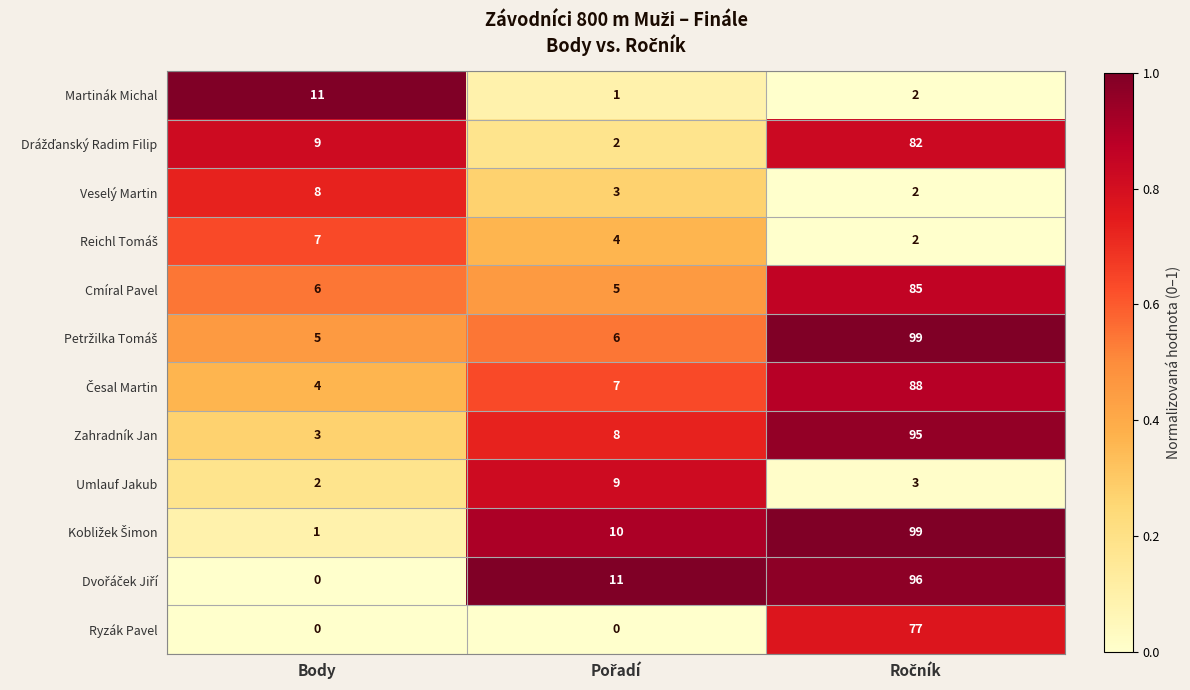

The value of Cmíral Pavel at Body is 6. True or false?

True